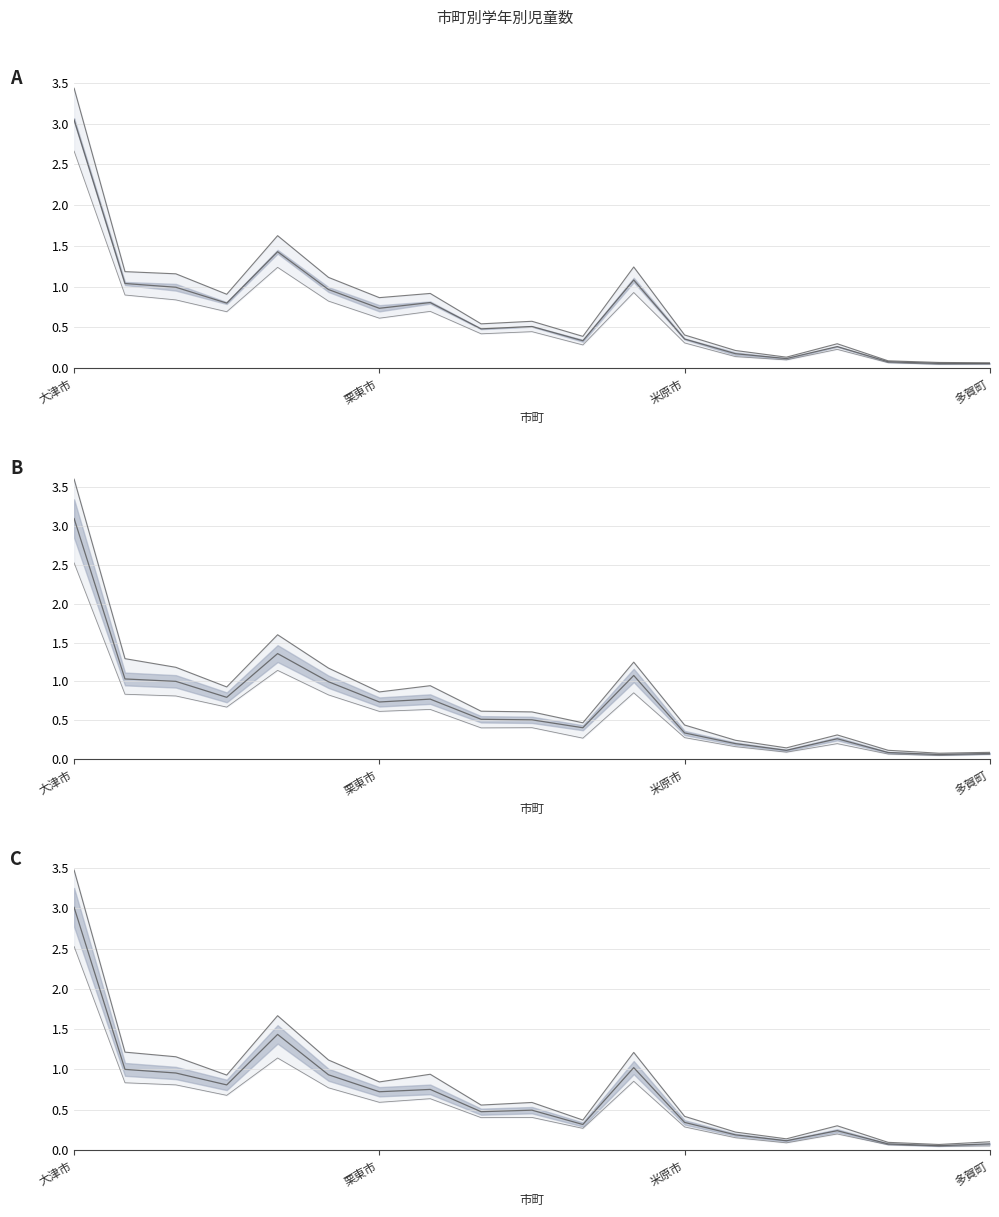

Which category has the lowest value across all series?

甲良町